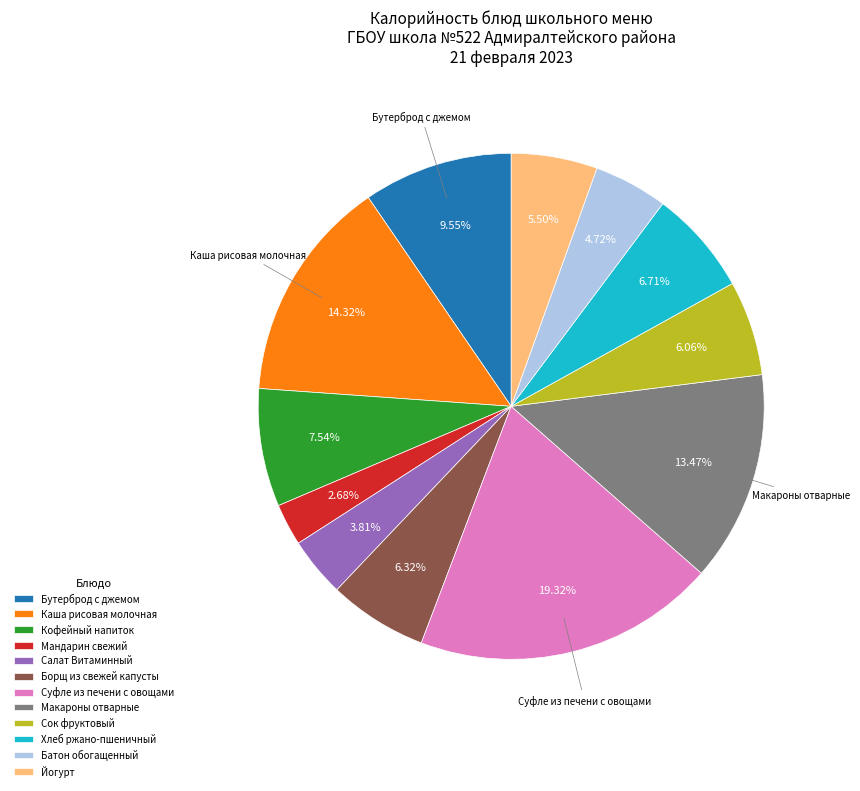

Approximately how many times larger is the value at Салат Витаминный compared to Хлеб ржано-пшеничный?

0.6